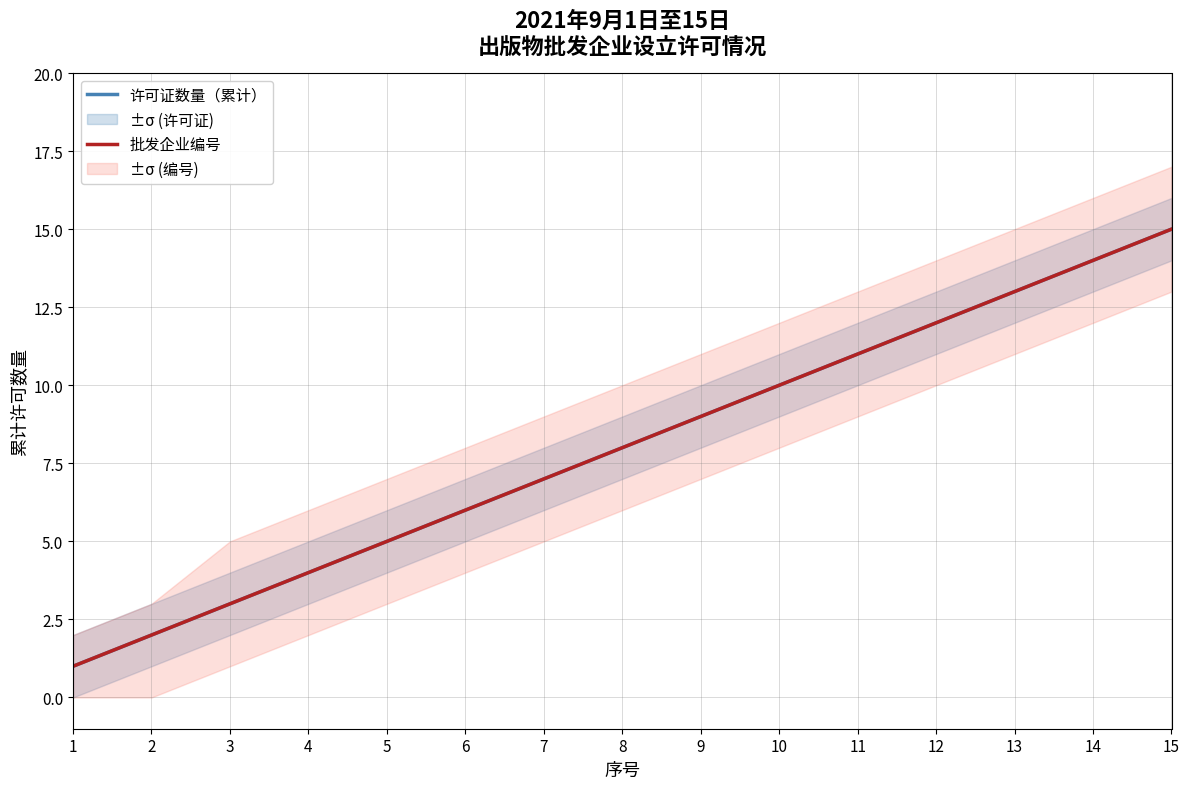

Rank the categories by 许可证数量（累计） value from lowest to highest.

1, 2, 3, 4, 5, 6, 7, 8, 9, 10, 11, 12, 13, 14, 15